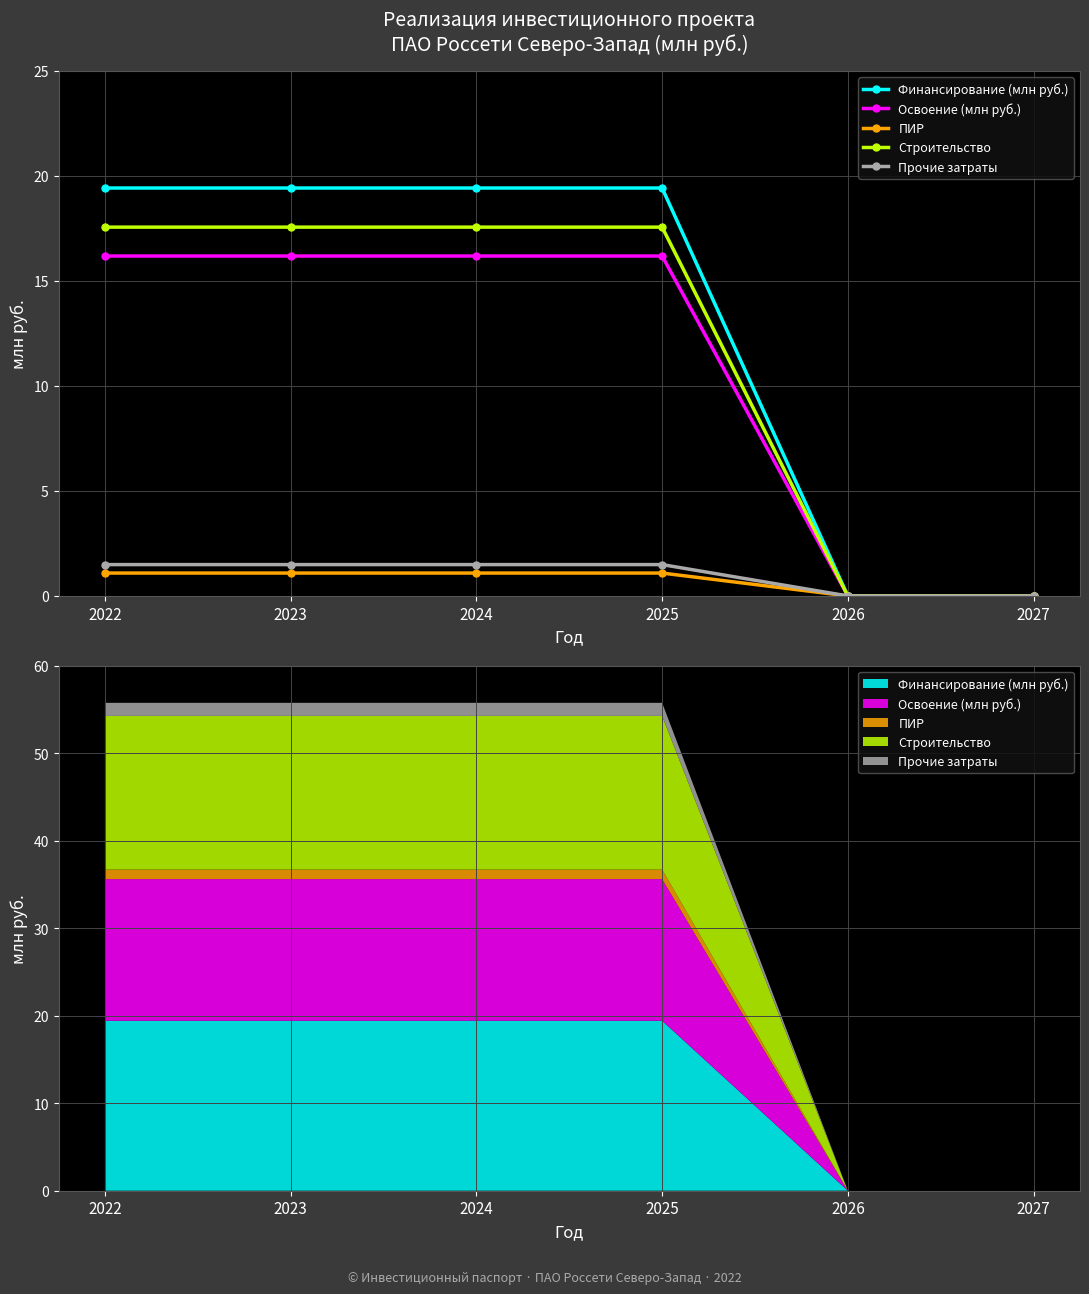

At which category is the sum across all series the highest?

2022